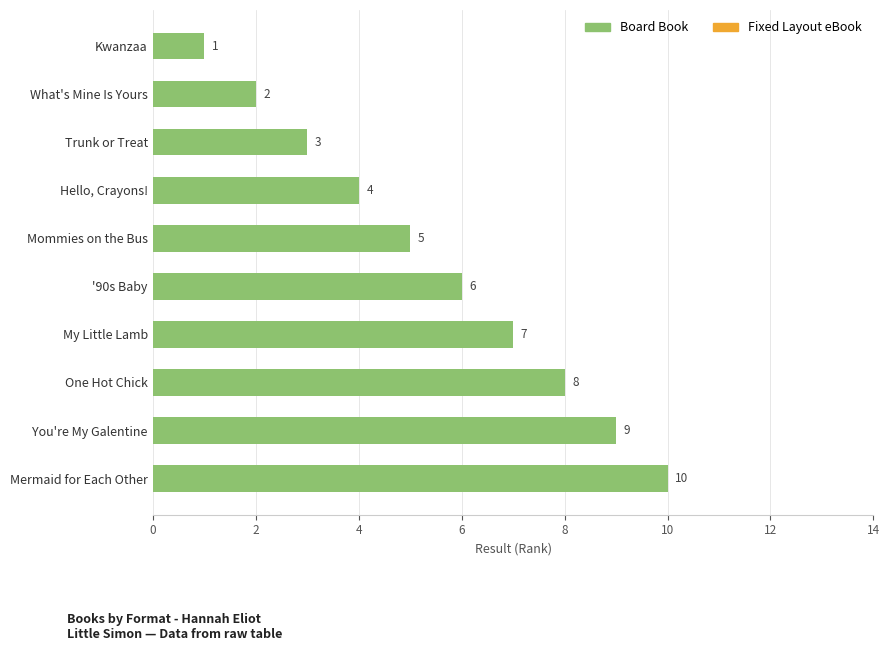

What is the difference between the second highest and second lowest values?

7